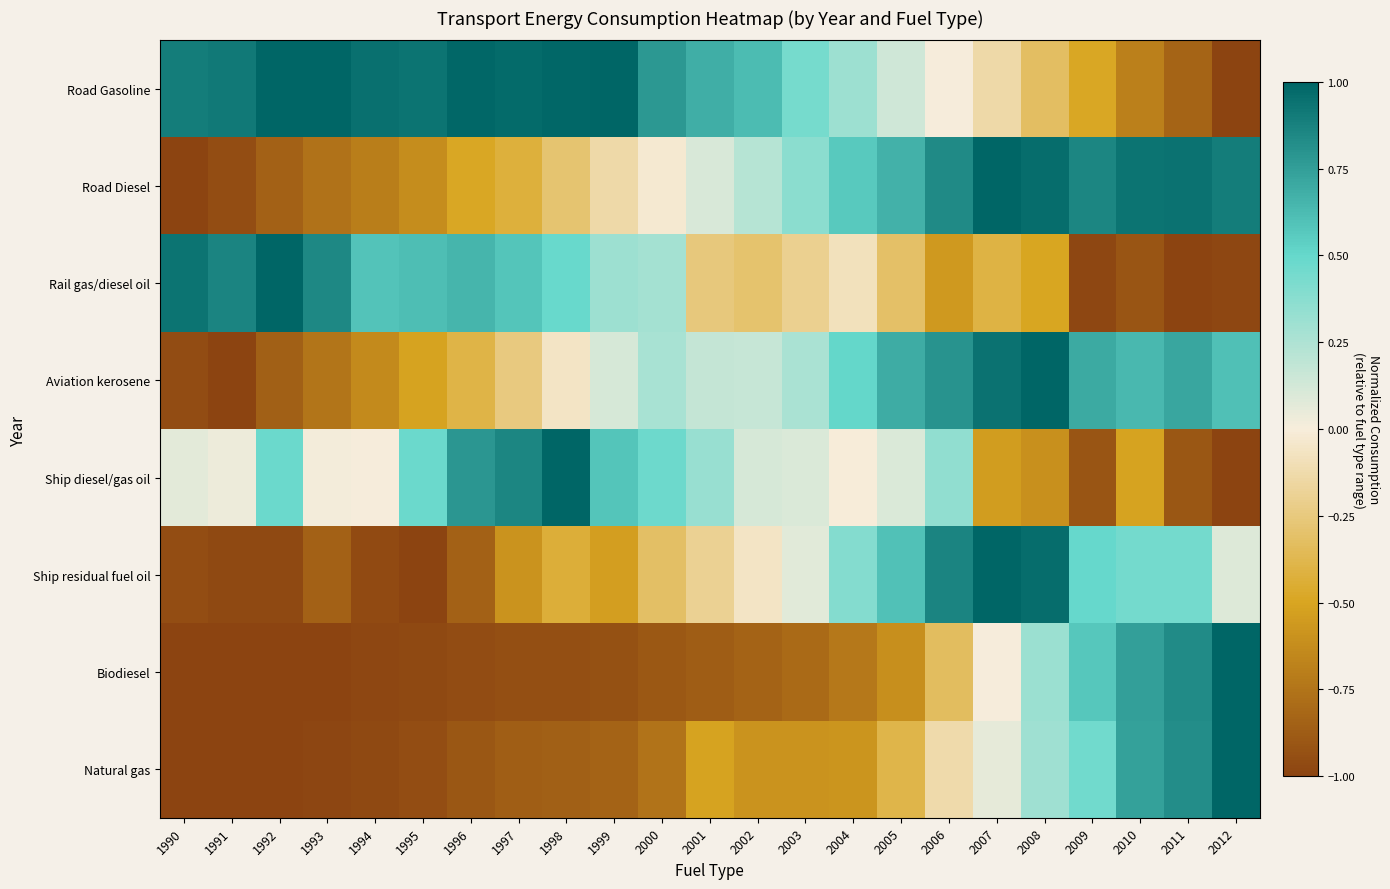

Reading right to left, what are all the values shown in this chart?

Road Gasoline: 2012=-1.0	2011=-0.8	2010=-0.7	2009=-0.5	2008=-0.3	2007=-0.1	2006=0.0	2005=0.1	2004=0.3	2003=0.4	2002=0.6	2001=0.7	2000=0.8	1999=1.0	1998=1.0	1997=1.0	1996=1.0	1995=0.9	1994=1.0	1993=1.0	1992=1.0	1991=0.9	1990=0.9
Road Diesel: 2012=0.9	2011=0.9	2010=0.9	2009=0.9	2008=1.0	2007=1.0	2006=0.8	2005=0.7	2004=0.6	2003=0.4	2002=0.2	2001=0.1	2000=-0.0	1999=-0.1	1998=-0.3	1997=-0.4	1996=-0.5	1995=-0.6	1994=-0.7	1993=-0.8	1992=-0.8	1991=-0.9	1990=-1.0
Rail gas/diesel oil: 2012=-1.0	2011=-1.0	2010=-0.9	2009=-1.0	2008=-0.5	2007=-0.4	2006=-0.6	2005=-0.3	2004=-0.1	2003=-0.2	2002=-0.3	2001=-0.3	2000=0.3	1999=0.3	1998=0.5	1997=0.6	1996=0.7	1995=0.6	1994=0.6	1993=0.8	1992=1.0	1991=0.9	1990=0.9
Aviation kerosene: 2012=0.6	2011=0.7	2010=0.6	2009=0.7	2008=1.0	2007=0.9	2006=0.8	2005=0.7	2004=0.5	2003=0.3	2002=0.2	2001=0.2	2000=0.3	1999=0.1	1998=-0.1	1997=-0.2	1996=-0.4	1995=-0.5	1994=-0.6	1993=-0.7	1992=-0.9	1991=-1.0	1990=-1.0
Ship diesel/gas oil: 2012=-1.0	2011=-0.9	2010=-0.5	2009=-0.9	2008=-0.6	2007=-0.5	2006=0.3	2005=0.1	2004=-0.0	2003=0.1	2002=0.1	2001=0.3	2000=0.5	1999=0.6	1998=1.0	1997=0.9	1996=0.8	1995=0.5	1994=0.0	1993=0.0	1992=0.5	1991=0.0	1990=0.1
Ship residual fuel oil: 2012=0.1	2011=0.4	2010=0.4	2009=0.5	2008=1.0	2007=1.0	2006=0.9	2005=0.6	2004=0.4	2003=0.1	2002=-0.1	2001=-0.2	2000=-0.3	1999=-0.5	1998=-0.4	1997=-0.6	1996=-0.8	1995=-1.0	1994=-1.0	1993=-0.9	1992=-1.0	1991=-1.0	1990=-1.0
Biodiesel: 2012=1.0	2011=0.8	2010=0.7	2009=0.6	2008=0.3	2007=0.0	2006=-0.3	2005=-0.6	2004=-0.7	2003=-0.8	2002=-0.8	2001=-0.9	2000=-0.9	1999=-0.9	1998=-0.9	1997=-0.9	1996=-1.0	1995=-1.0	1994=-1.0	1993=-1.0	1992=-1.0	1991=-1.0	1990=-1.0
Natural gas: 2012=1.0	2011=0.8	2010=0.7	2009=0.5	2008=0.3	2007=0.1	2006=-0.1	2005=-0.4	2004=-0.6	2003=-0.6	2002=-0.6	2001=-0.5	2000=-0.8	1999=-0.8	1998=-0.9	1997=-0.9	1996=-0.9	1995=-0.9	1994=-1.0	1993=-1.0	1992=-1.0	1991=-1.0	1990=-1.0